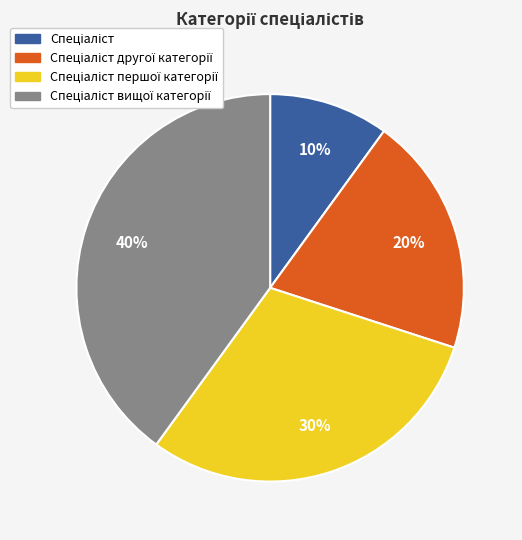

To the nearest percent, what is the average slice percentage?

25%